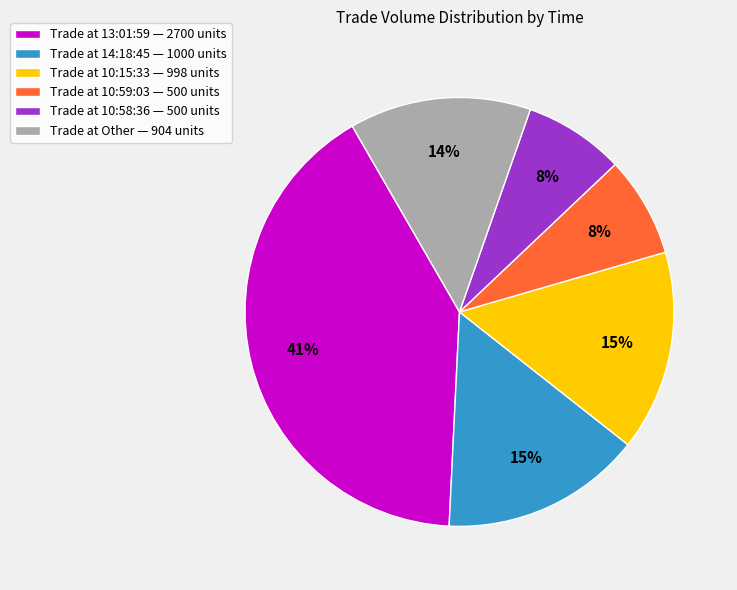

Do Trade at 10:59:03 — 500 units and Trade at 14:18:45 — 1000 units together represent more than half of the pie?

No